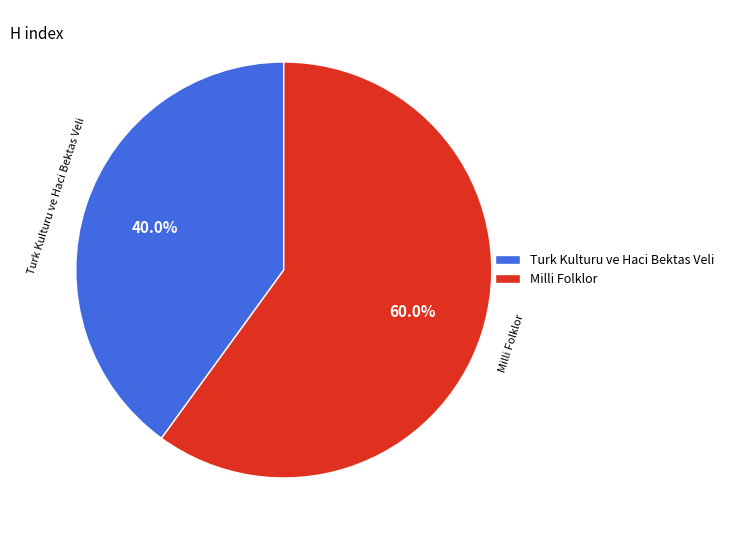

How many slices are in this pie chart?

2